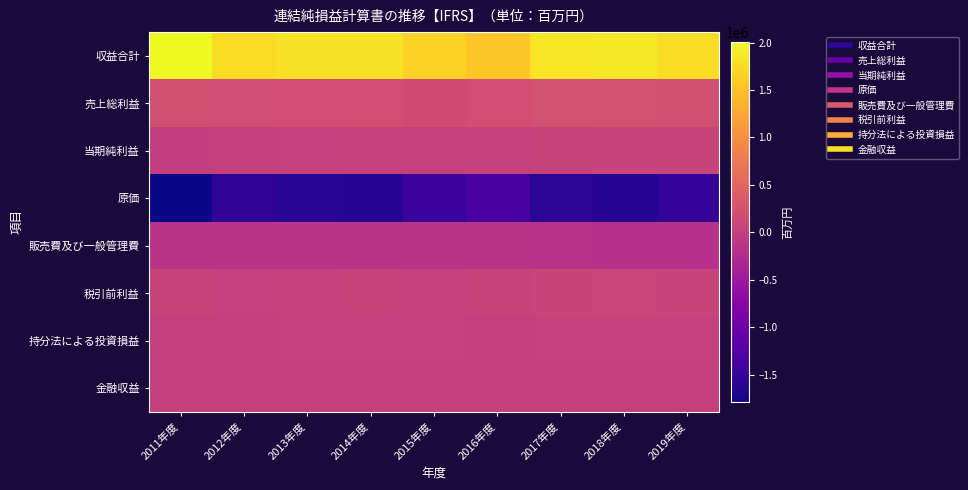

Which series has the largest range (max minus min)?

収益合計